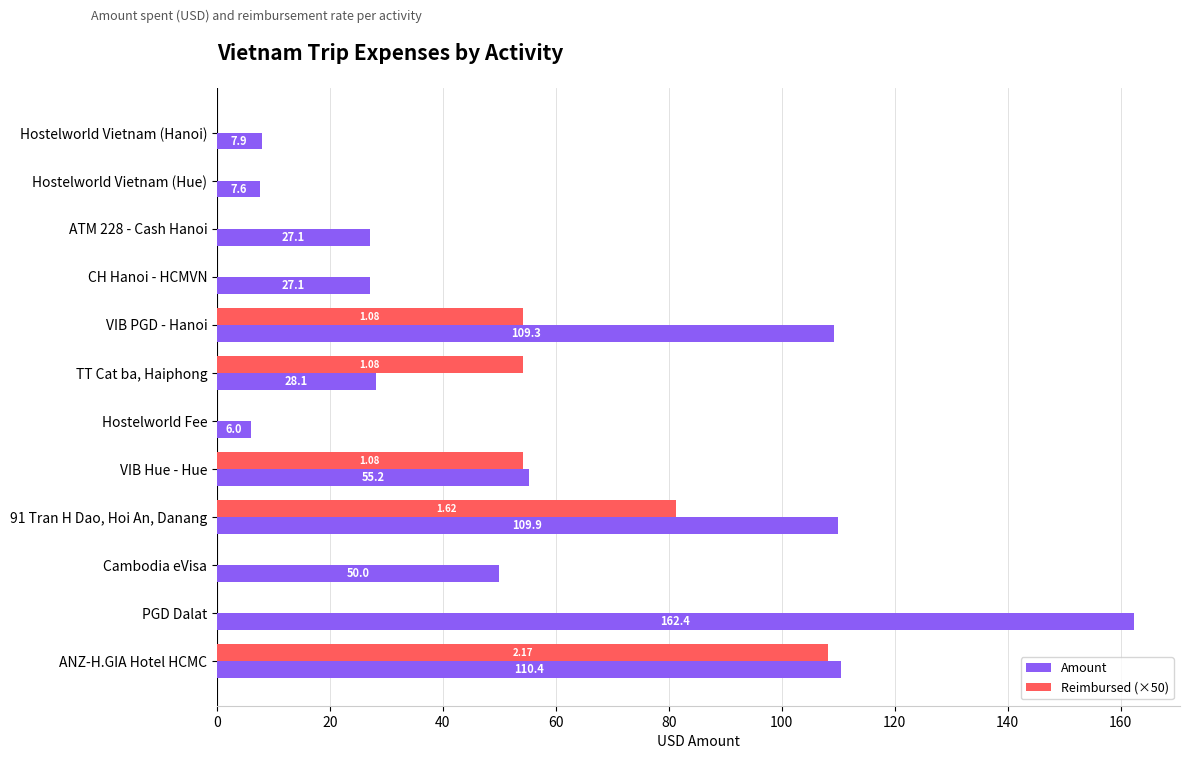

Between Hostelworld Vietnam (Hue) and ATM 228 - Cash Hanoi, which series saw the biggest shift?

Amount